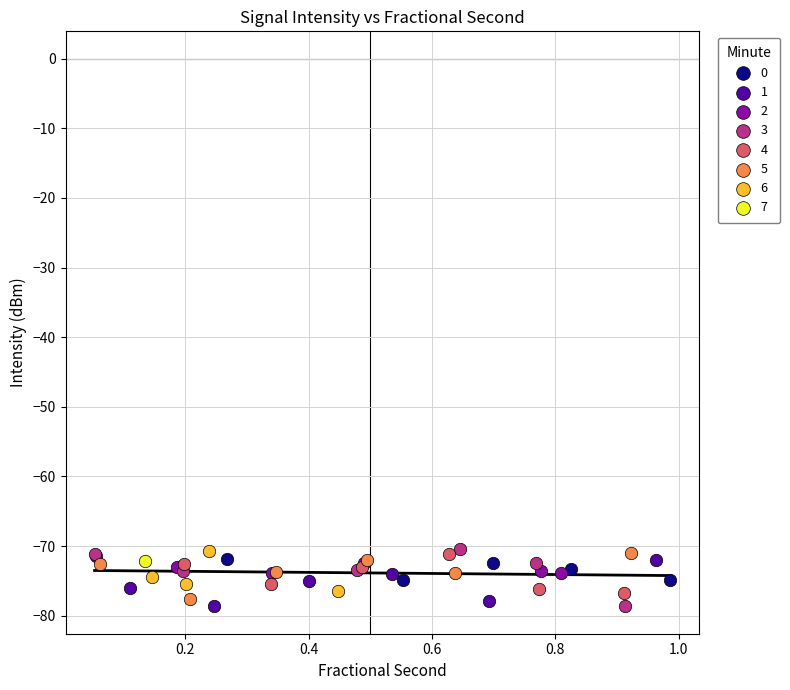

What are all the series names shown in the legend?

0, 1, 2, 3, 4, 5, 6, 7